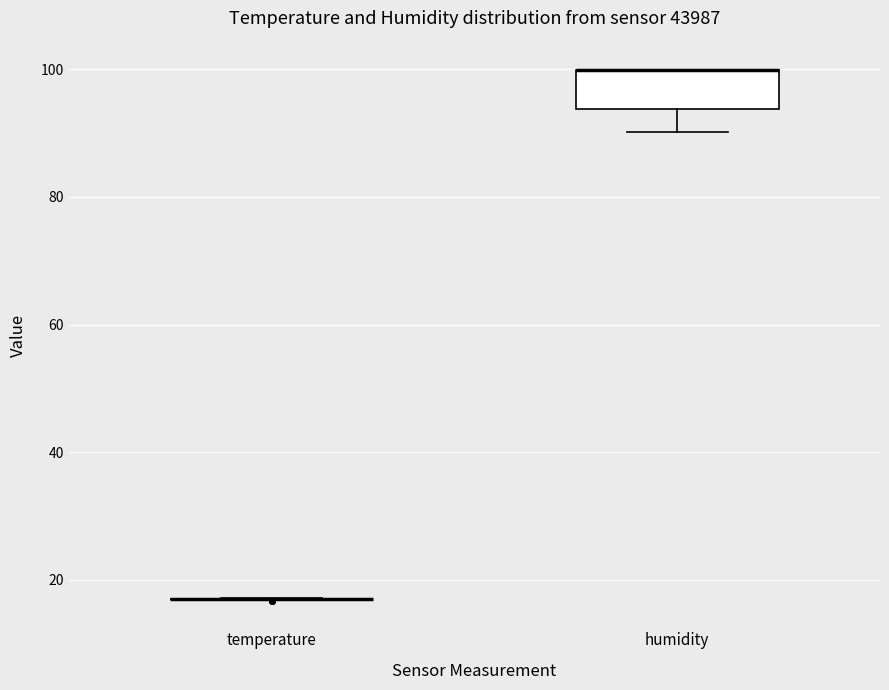

Comparing the boxes themselves (not the whiskers), which one is the tallest?

humidity